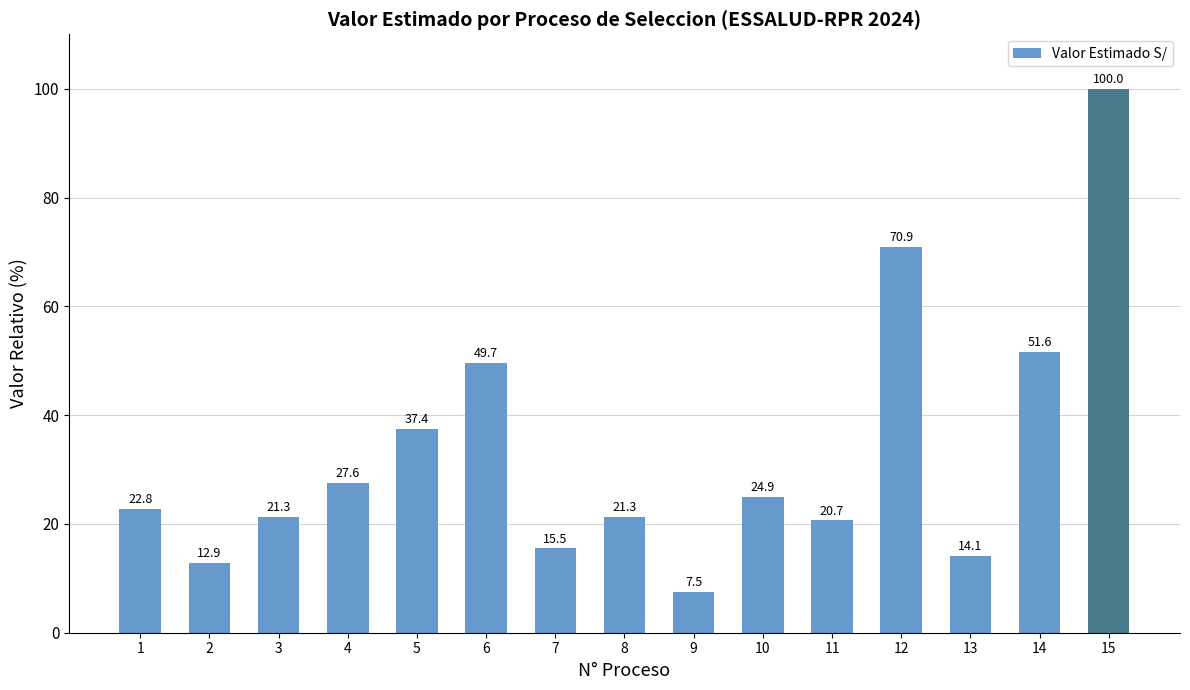

Which category has the highest value across all series?

15